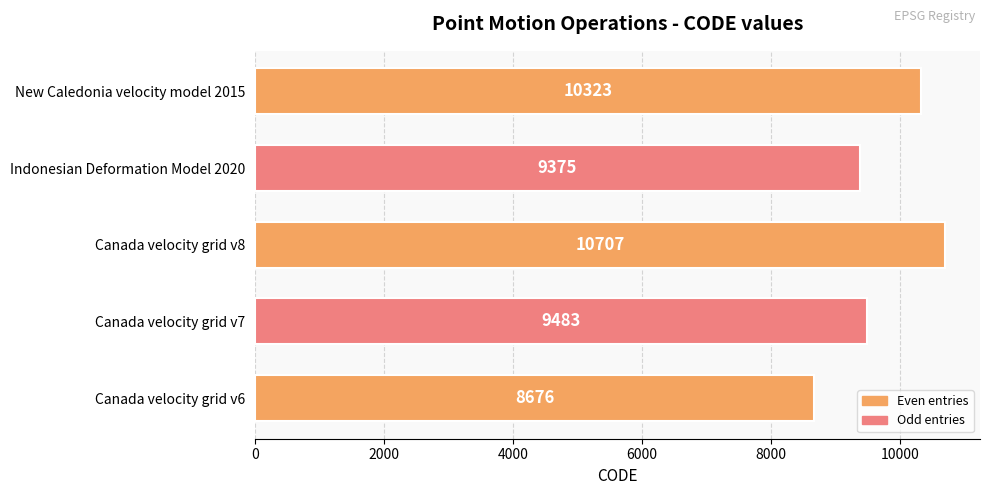

Rank the categories by value from highest to lowest.

Canada velocity grid v8, New Caledonia velocity model 2015, Canada velocity grid v7, Indonesian Deformation Model 2020, Canada velocity grid v6